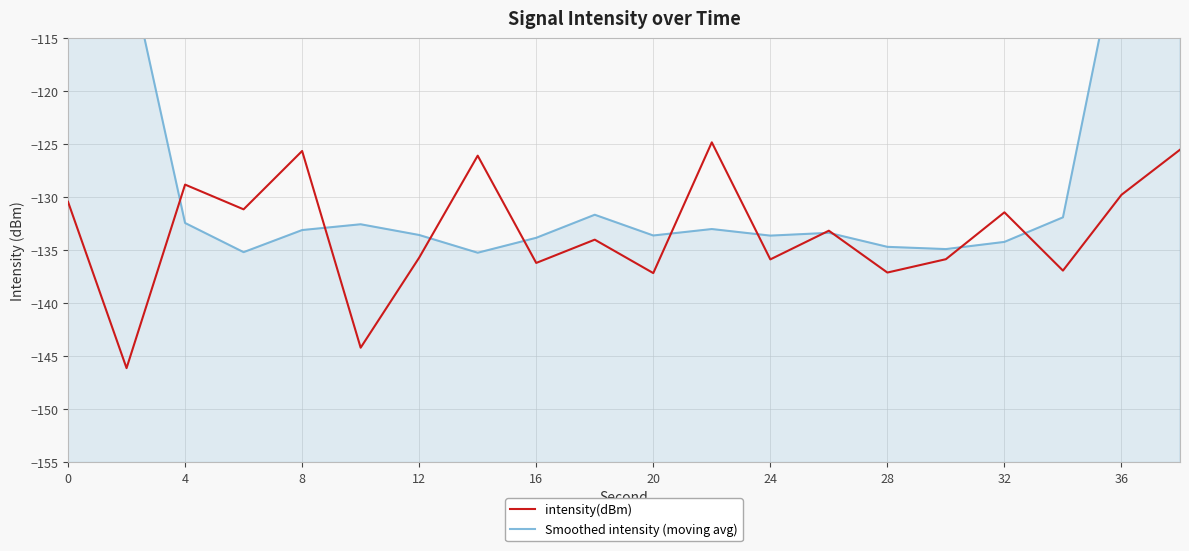

What is the value of the intensity(dBm) point at the 15th from the left?

-137.1